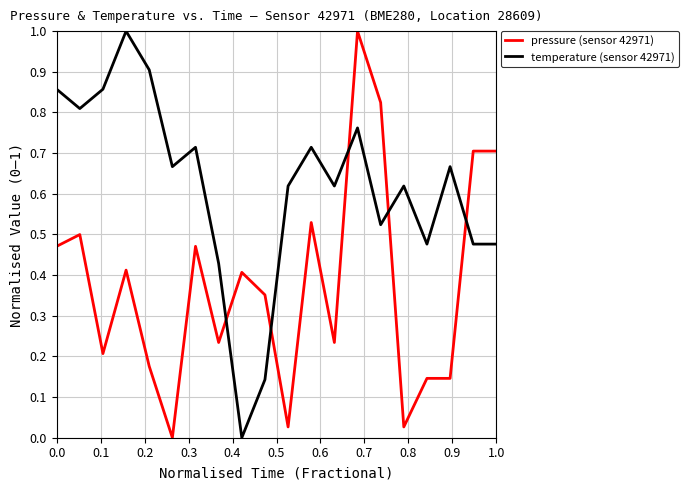

How many times do temperature (sensor 42971) and pressure (sensor 42971) cross each other?

5